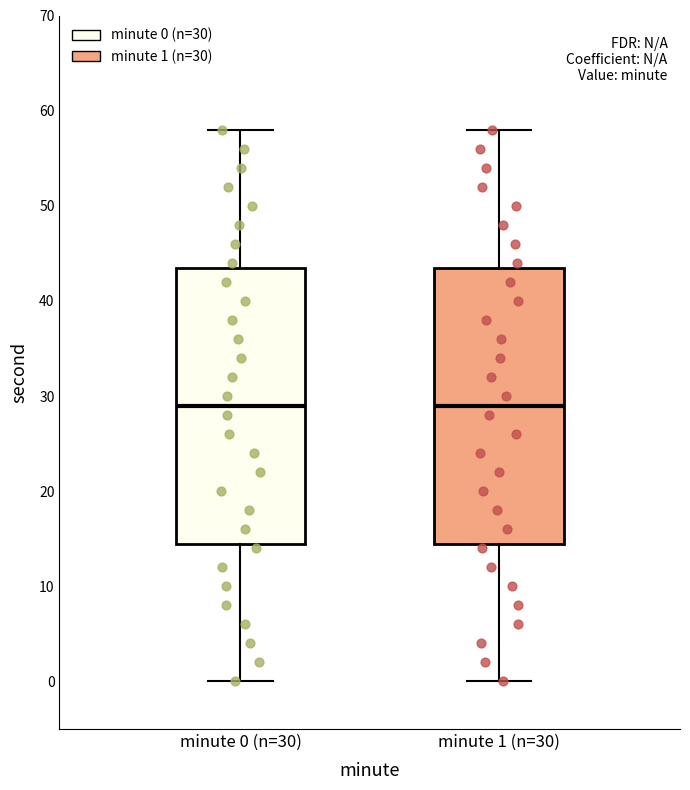

Reading left to right, read every box against the y-axis: the position of its median line, the range the box covers, and the ends of its whiskers. The values are not printed on the chart, so give them approximately, as read against the axis.

minute 0 (n=30): median 29, box 15 to 44, whiskers 0 to 58
minute 1 (n=30): median 29, box 15 to 44, whiskers 0 to 58